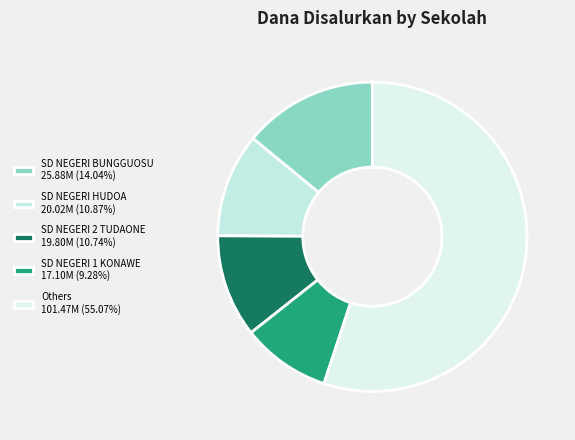

How many slices are in this pie chart?

5